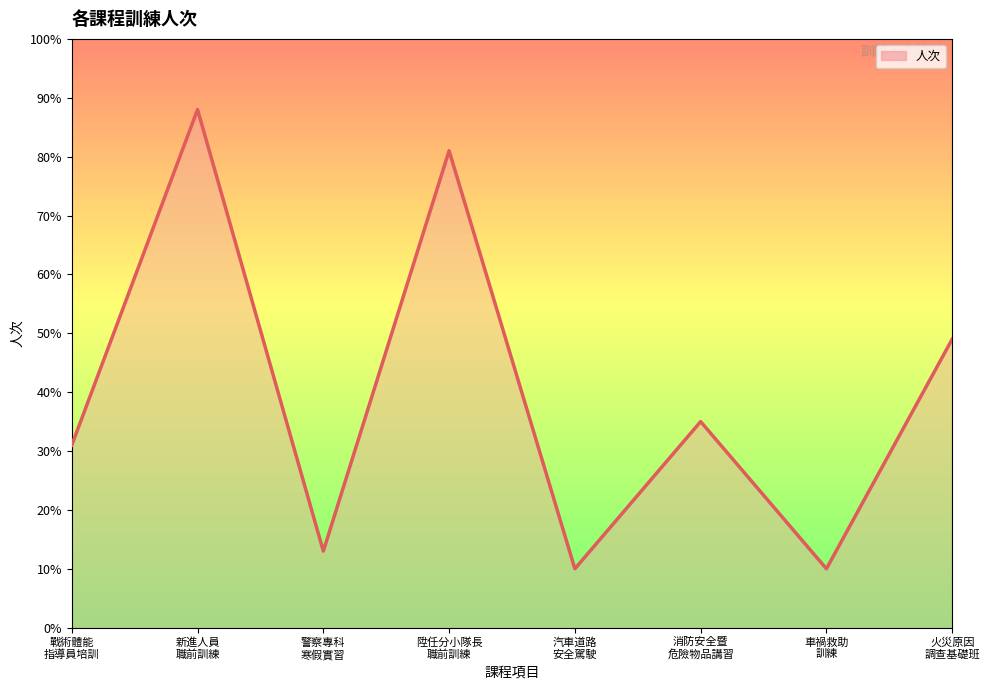

What is the difference between the maximum and minimum values?

78